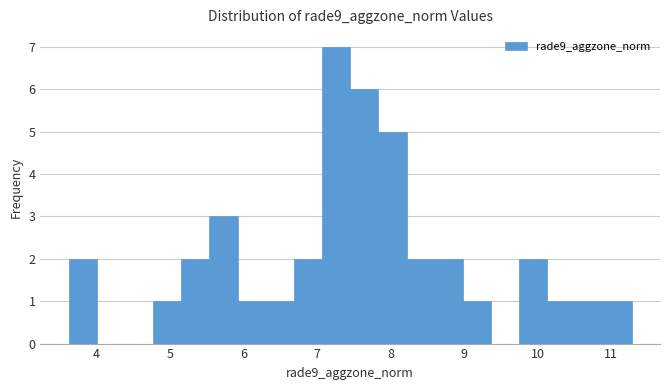

Around what value on the x-axis is the tallest bar? Give the approximate position of its centre, as read against the axis.

7.3